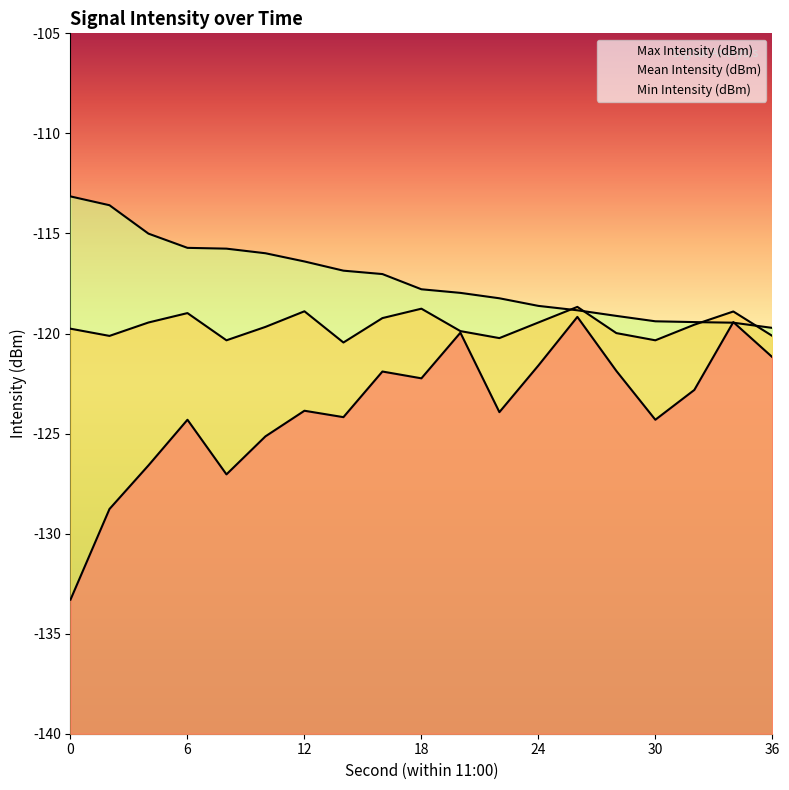

What is the maximum value for Max Intensity (dBm)?

-113.2